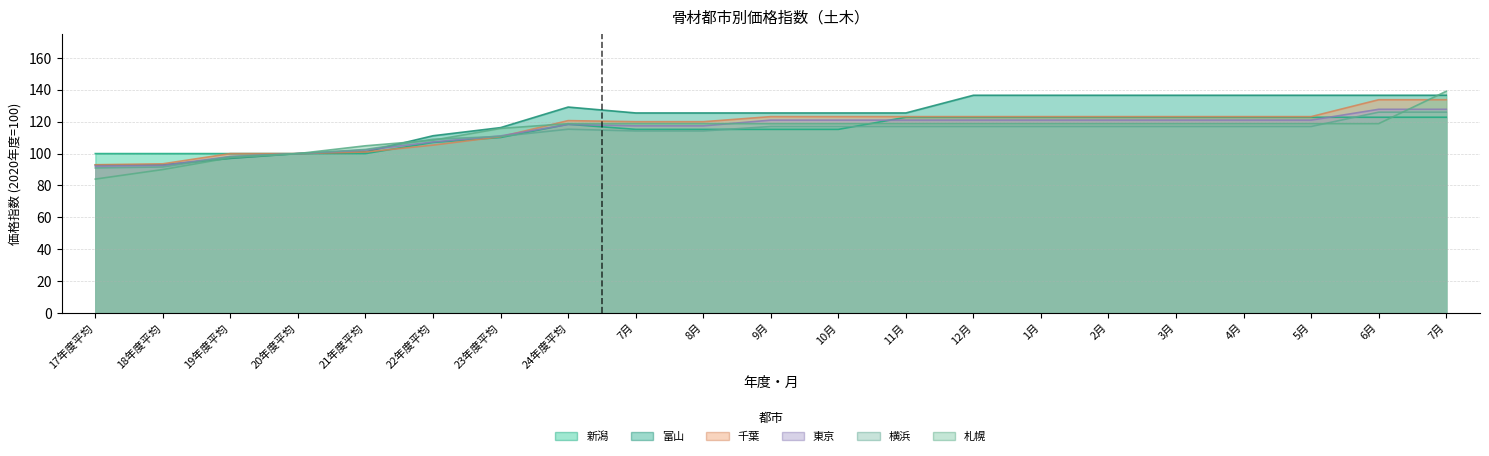

Read the 東京 value at 12月.

121.0